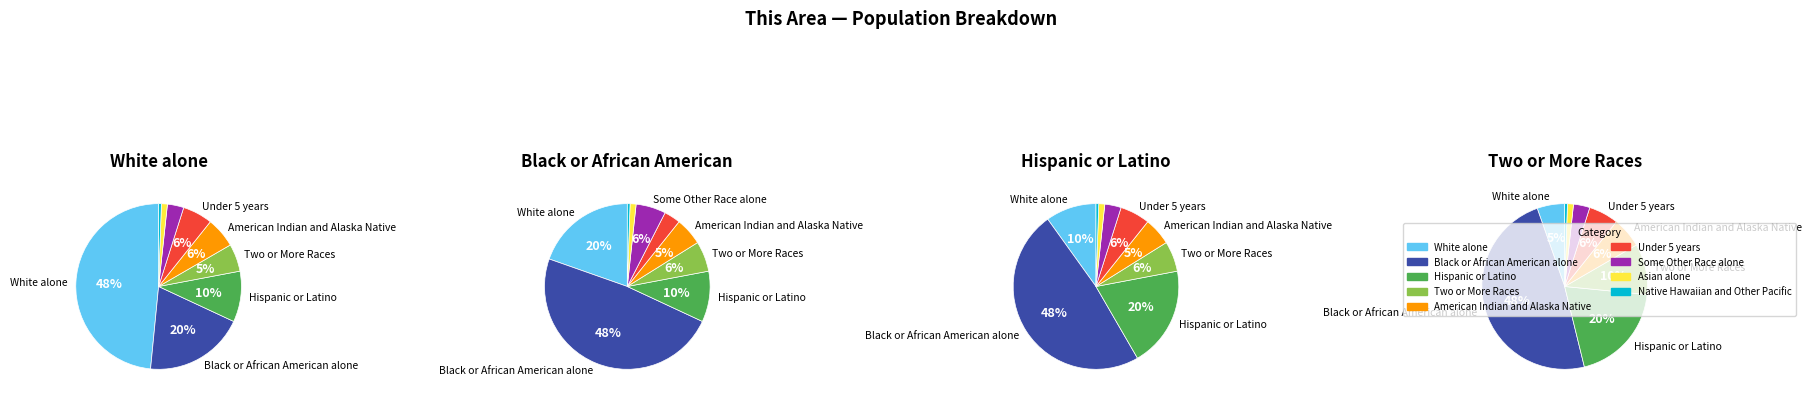

To the nearest percent, what percentage of the pie is Black or African American alone?

20%